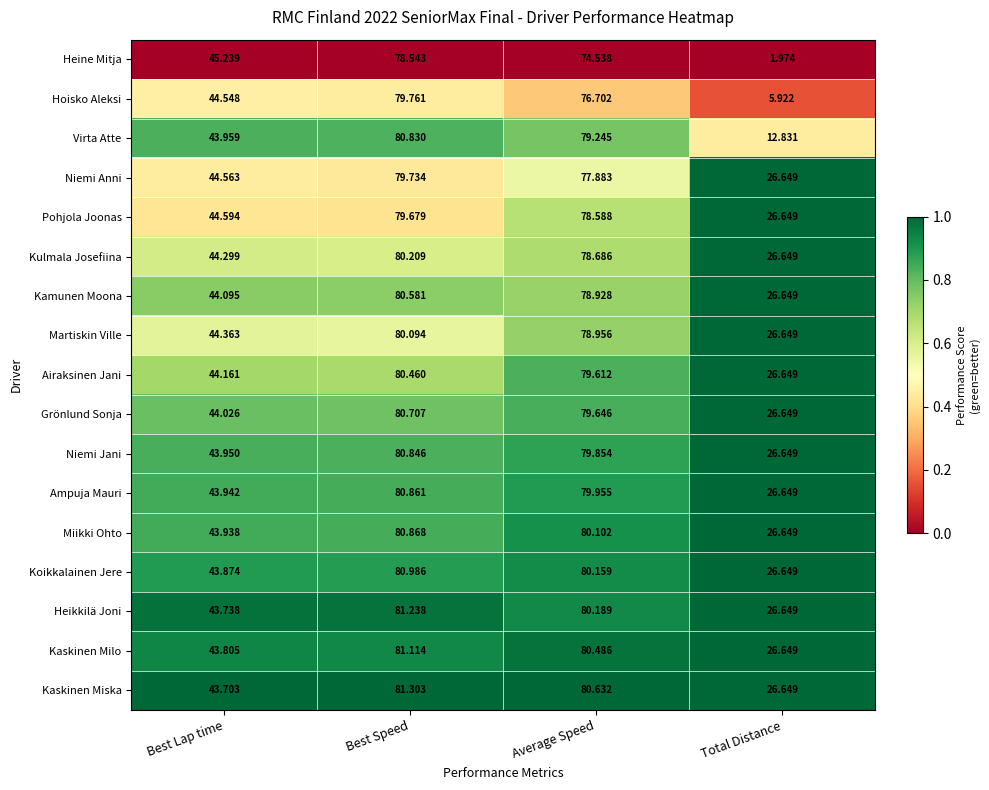

At which category is the sum across all series the highest?

Best Speed